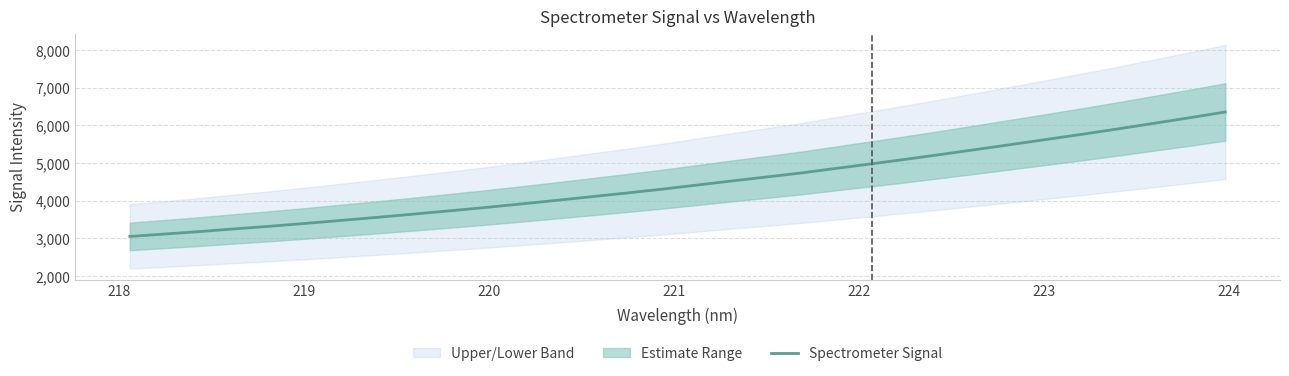

What is the maximum value for Spectrometer Signal?

6358.4